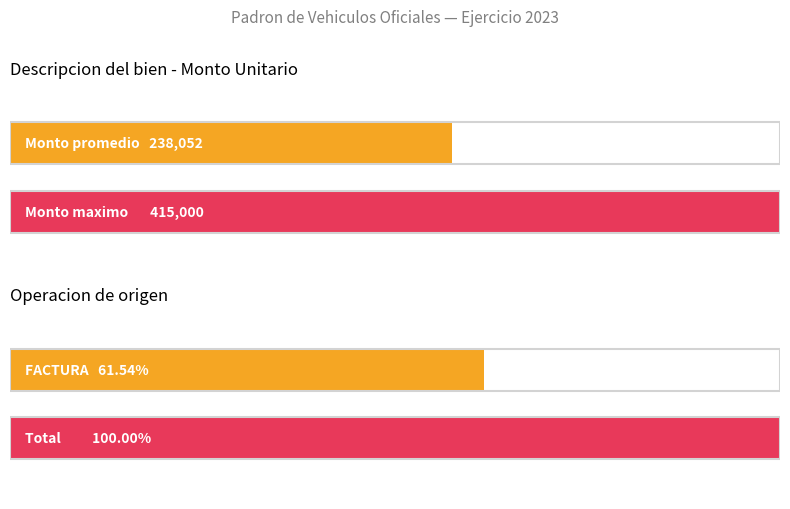

How many distinct data groups are displayed?

2